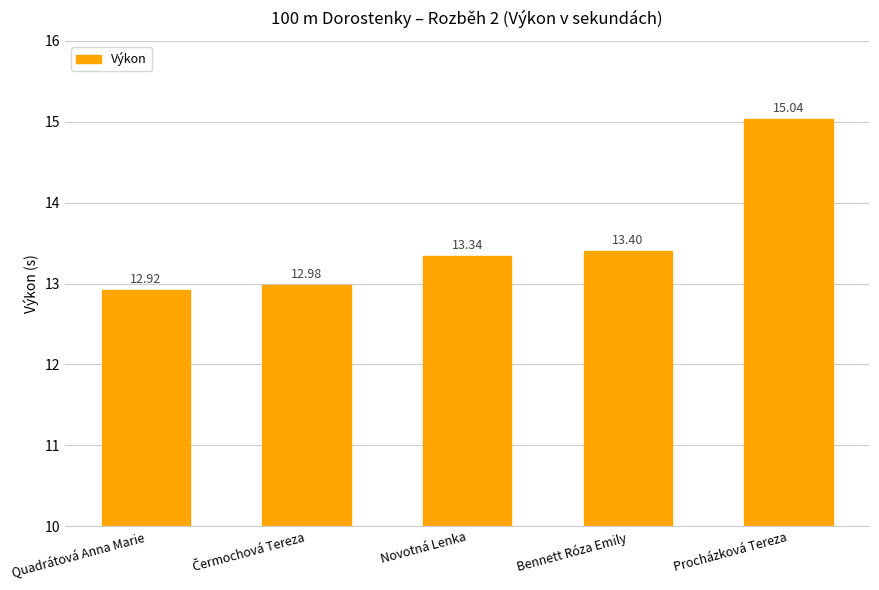

What is the smallest value displayed?

12.9